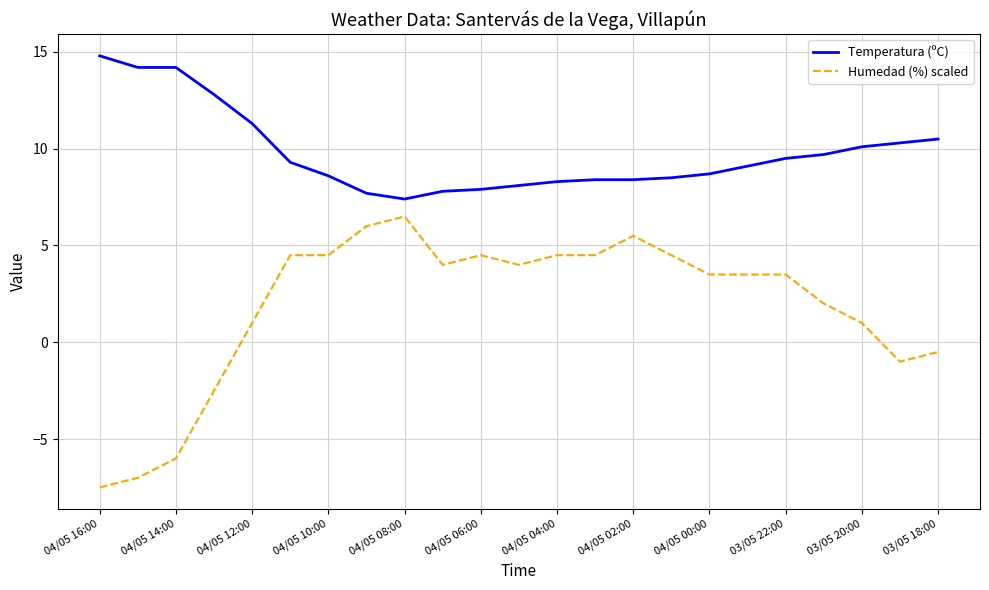

True or false: Humedad (%) scaled and Temperatura (ºC) cross at least once.

False